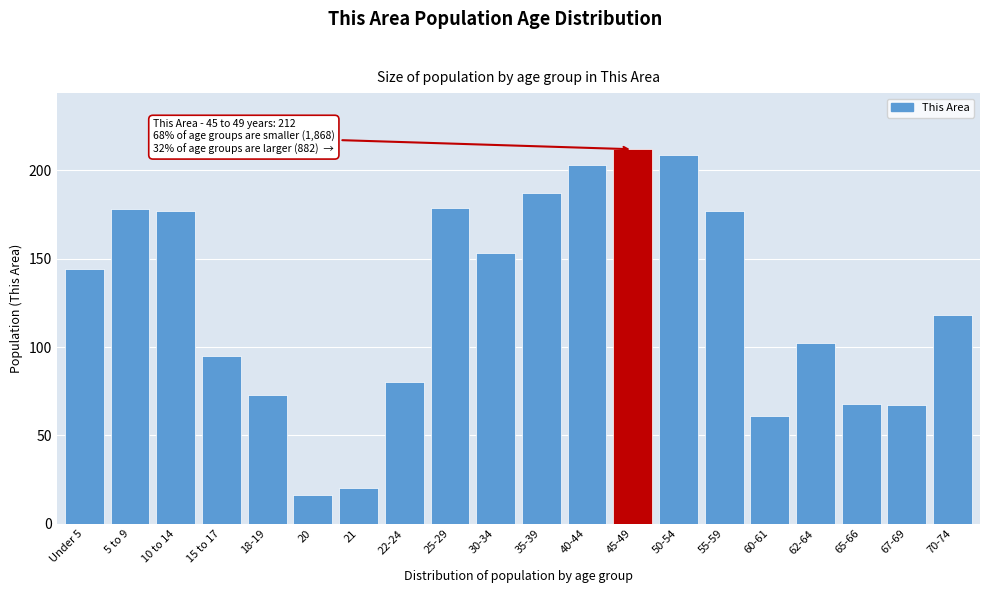

Reading left to right, transcribe all the data shown in this chart.

Under 5=144	5 to 9=178	10 to 14=177	15 to 17=95	18-19=73	20=16	21=20	22-24=80	25-29=179	30-34=153	35-39=187	40-44=203	45-49=212	50-54=209	55-59=177	60-61=61	62-64=102	65-66=68	67-69=67	70-74=118